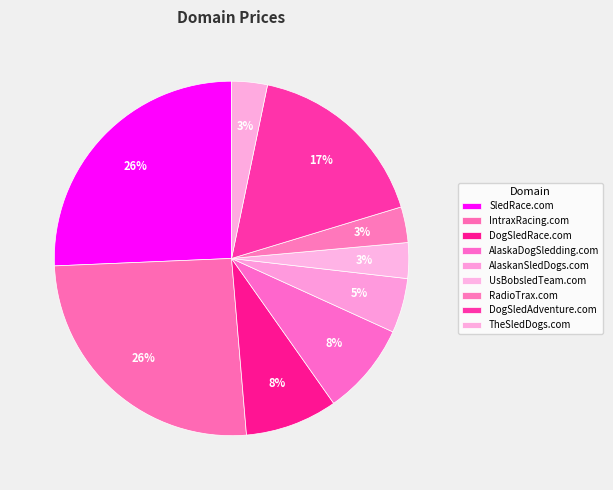

True or false: SledRace.com accounts for 20% of the total.

False